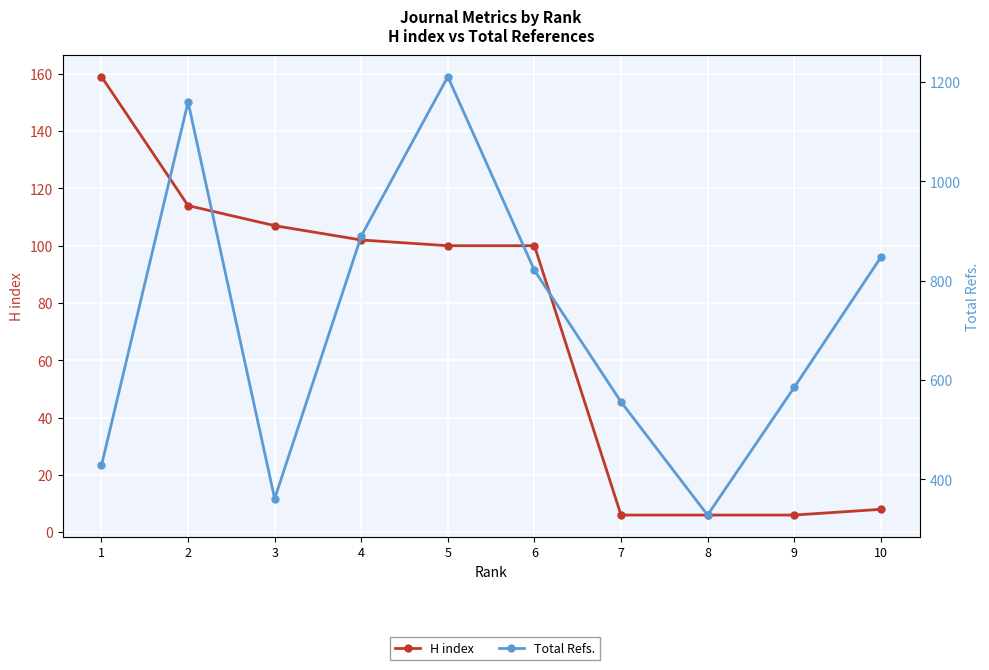

True or false: H index and Total Refs. intersect in this chart.

False